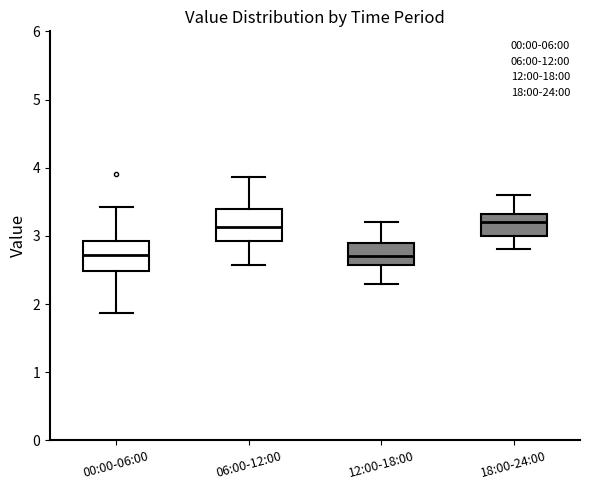

Reading left to right, transcribe this box plot: for each box, give where its median line is, the range the box spans, and where its two whiskers end, as read against the y-axis. The values are not printed on the chart, so give them approximately, as read against the axis.

00:00-06:00: median 2.7, box 2.5 to 2.9, whiskers 1.9 to 3.4
06:00-12:00: median 3.1, box 2.9 to 3.4, whiskers 2.6 to 3.9
12:00-18:00: median 2.7, box 2.6 to 2.9, whiskers 2.3 to 3.2
18:00-24:00: median 3.2, box 3.0 to 3.3, whiskers 2.8 to 3.6